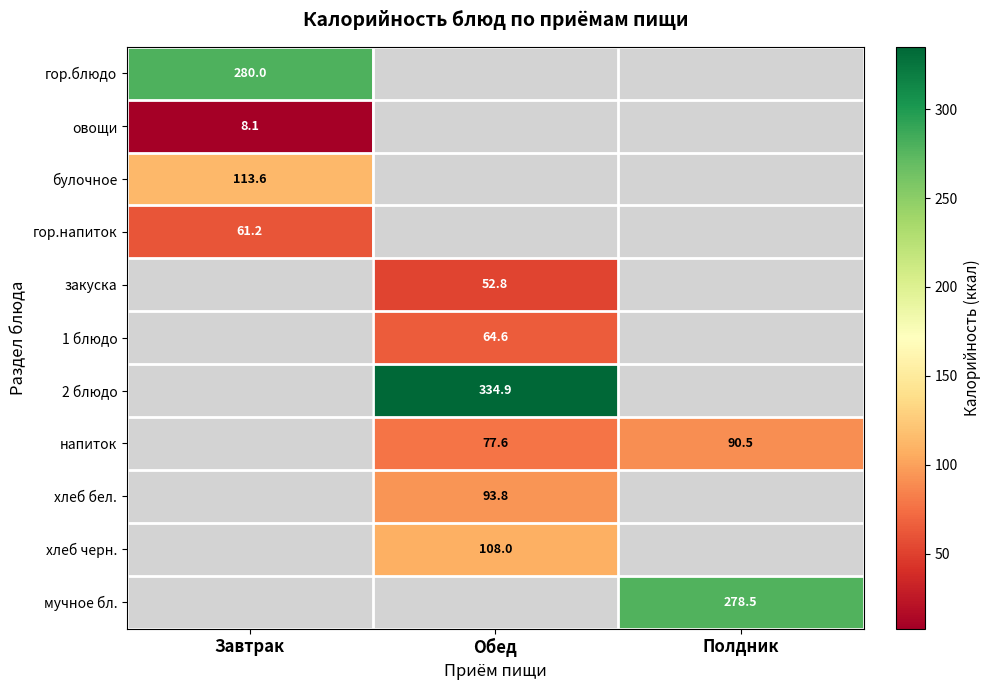

What is the greatest value displayed?

334.9